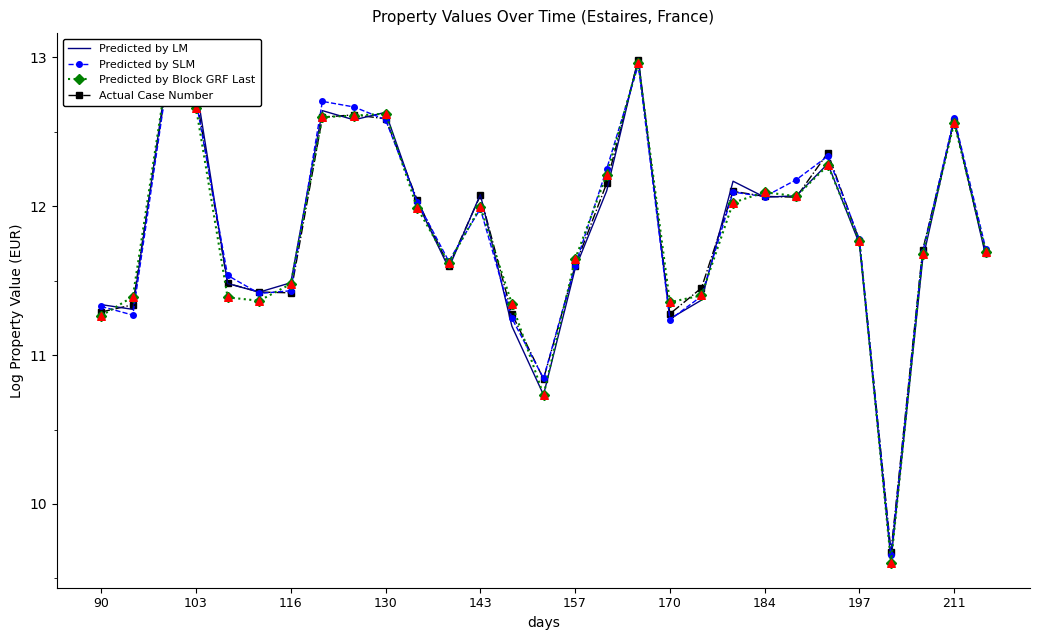

Which series has the widest spread of values?

Predicted by LM